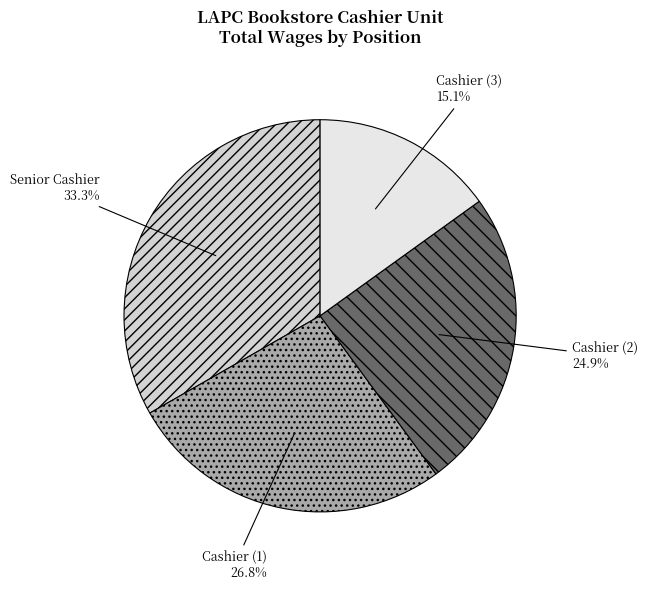

What is the smallest slice in the pie chart?

Cashier (3)